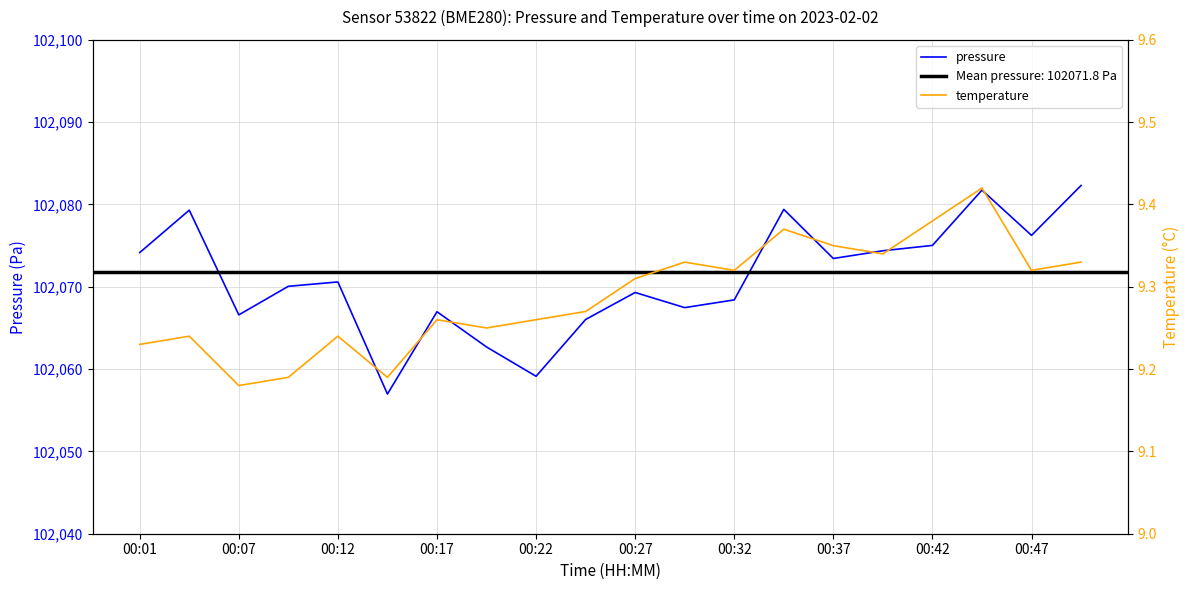

What are all the series names shown in the legend?

pressure, temperature